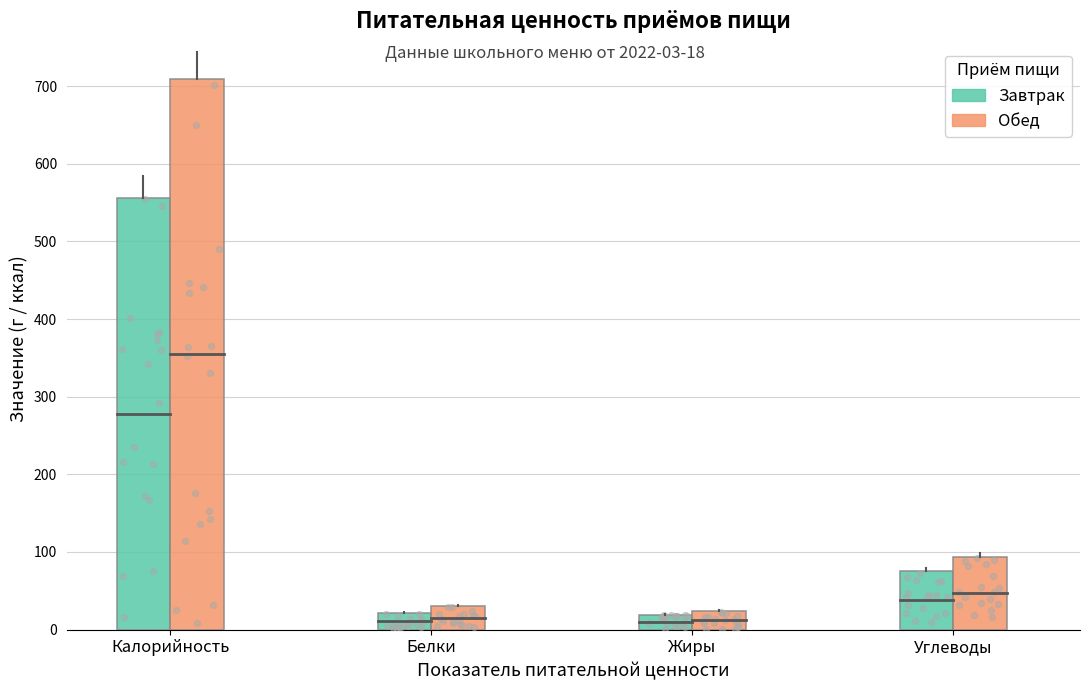

Which series has the widest spread of Y values?

Обед